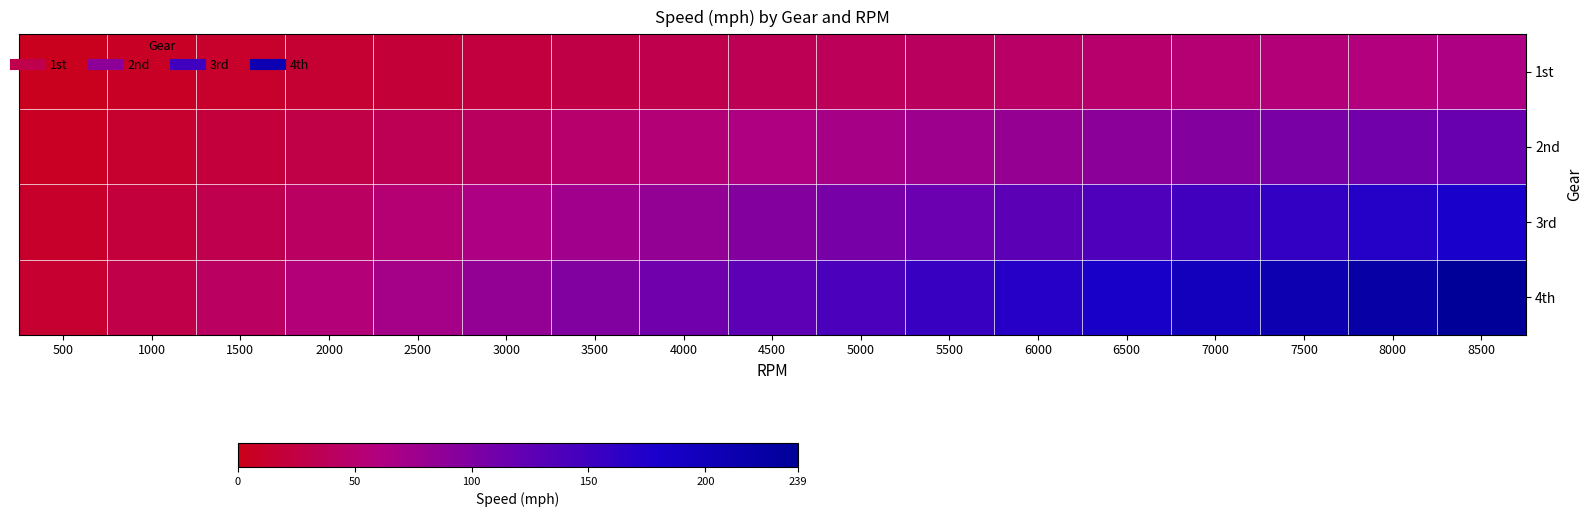

Which series has the widest spread of values?

4th